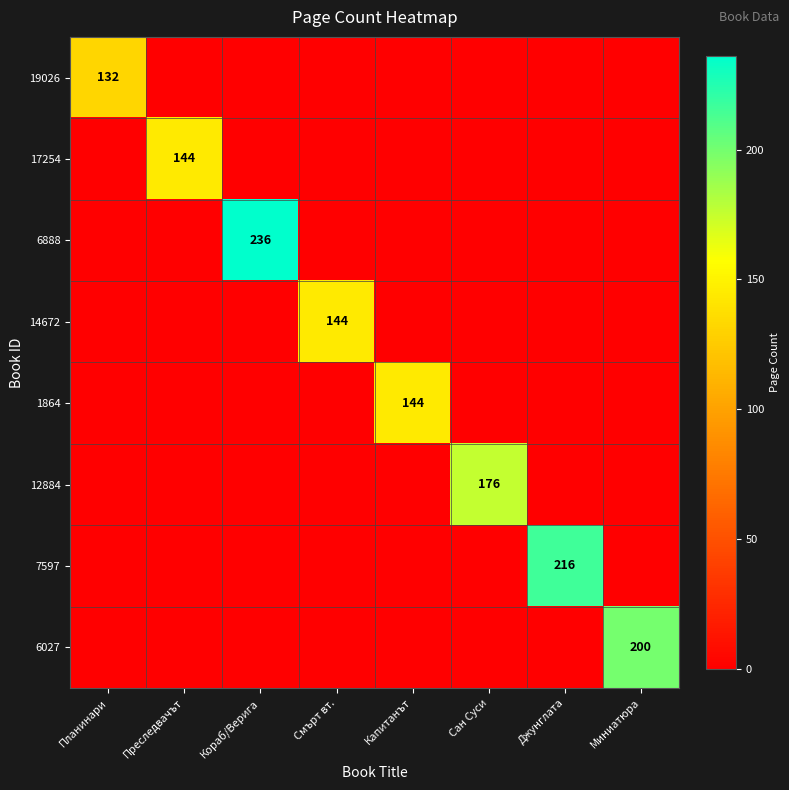

Rank the series at Планинари from lowest to highest value.

17254, 6888, 14672, 1864, 12884, 7597, 6027, 19026